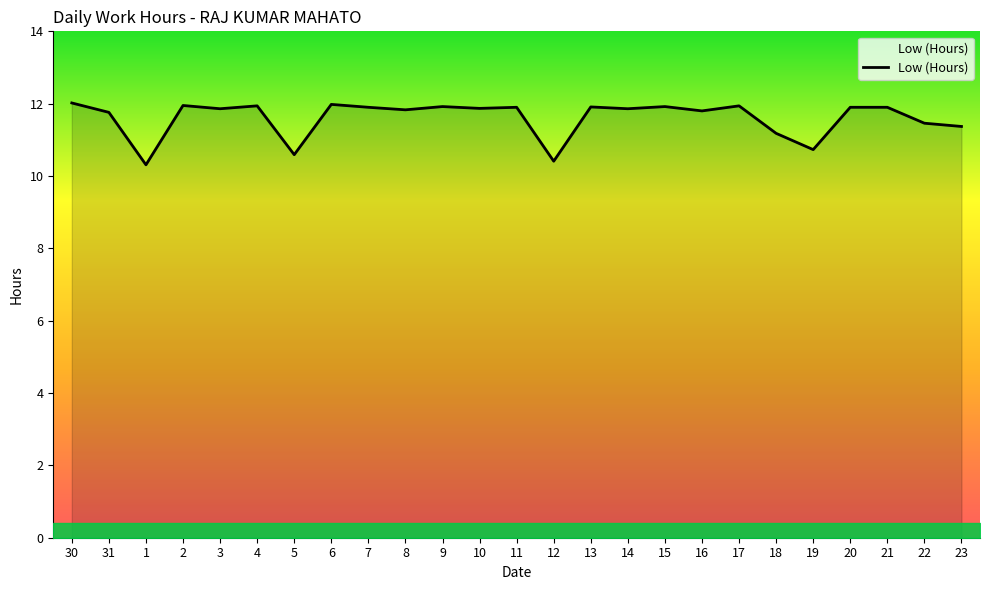

At which category does the data reach its first local valley?

1